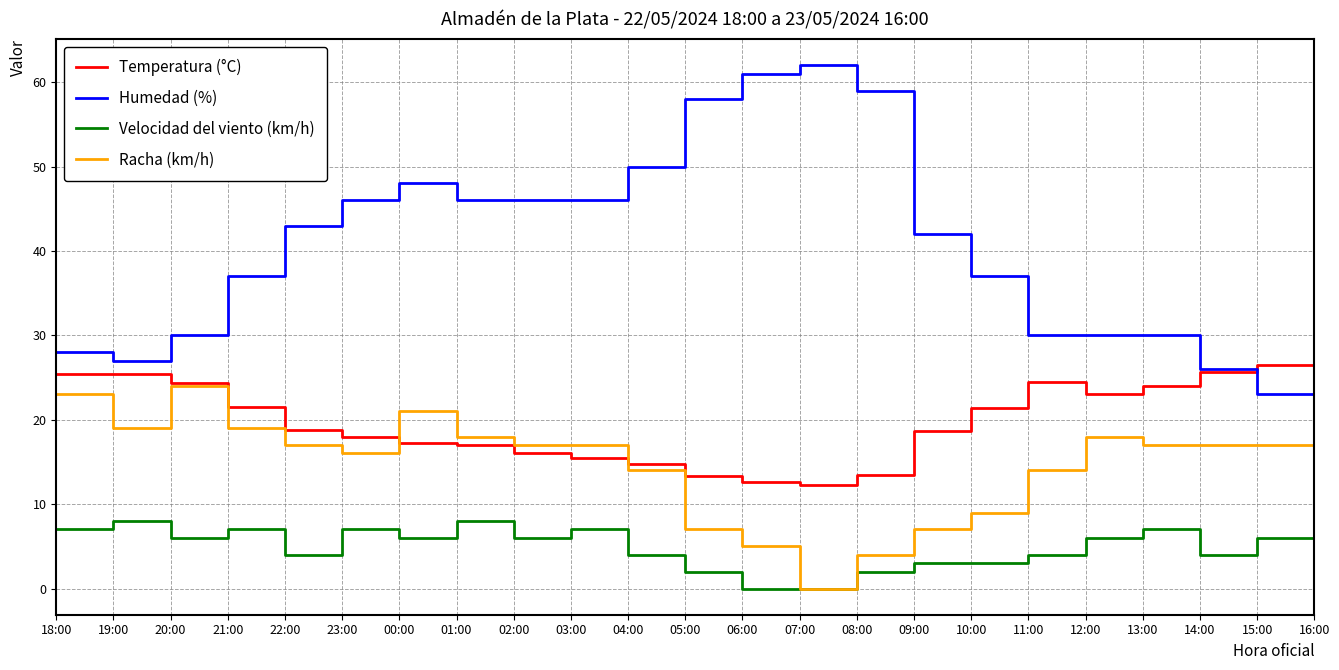

Read the Temperatura (°C) value at 03:00.

15.5